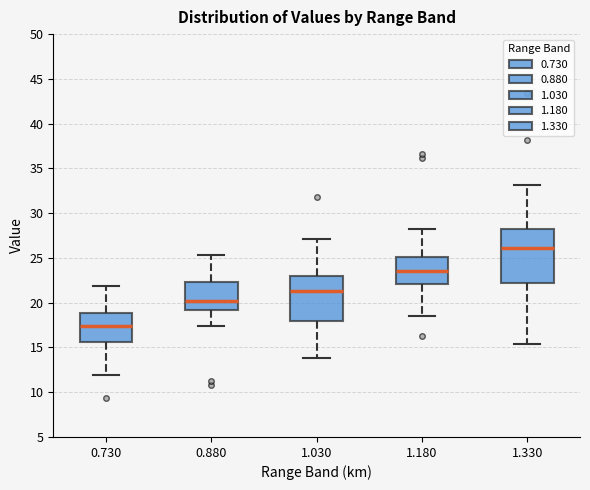

Reading left to right, transcribe this box plot: for each box, give where its median line is, the range the box spans, and where its two whiskers end, as read against the y-axis. The values are not printed on the chart, so give them approximately, as read against the axis.

0.730: median 17.5, box 15.5 to 19.0, whiskers 12.0 to 22.0
0.880: median 20.0, box 19.0 to 22.5, whiskers 17.5 to 25.5
1.030: median 21.5, box 18.0 to 23.0, whiskers 14.0 to 27.0
1.180: median 23.5, box 22.0 to 25.0, whiskers 18.5 to 28.0
1.330: median 26.0, box 22.0 to 28.0, whiskers 15.5 to 33.0